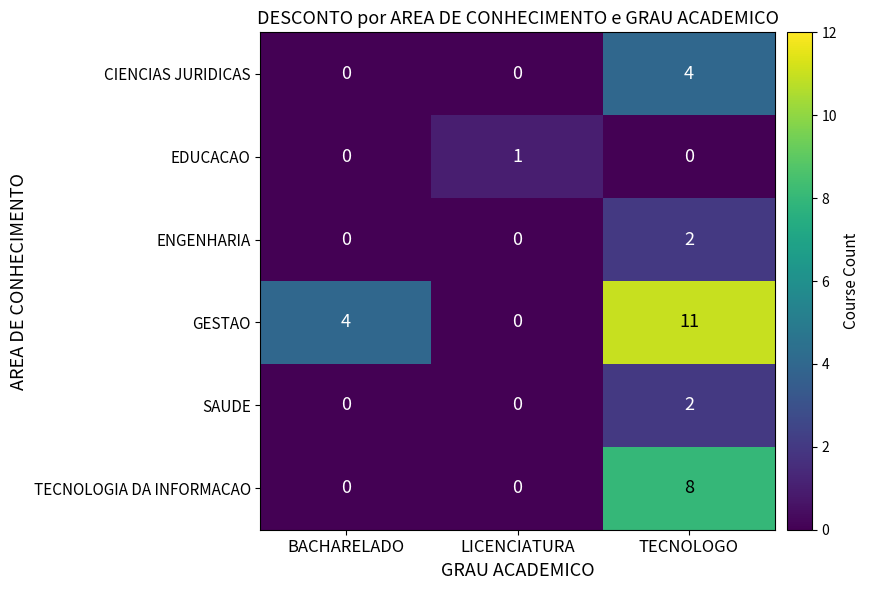

Reading left to right, extract all data points from this chart.

CIENCIAS JURIDICAS: 0	0	4
EDUCACAO: 0	1	0
ENGENHARIA: 0	0	2
GESTAO: 4	0	11
SAUDE: 0	0	2
TECNOLOGIA DA INFORMACAO: 0	0	8